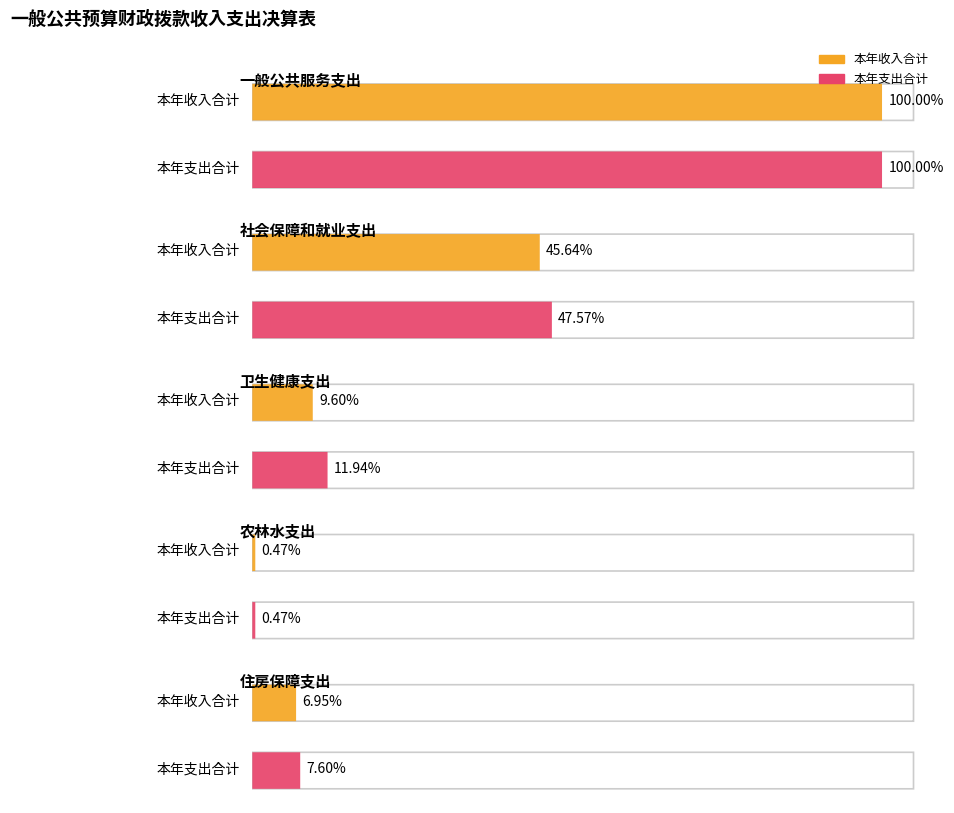

Does the chart contain stacked bars?

No